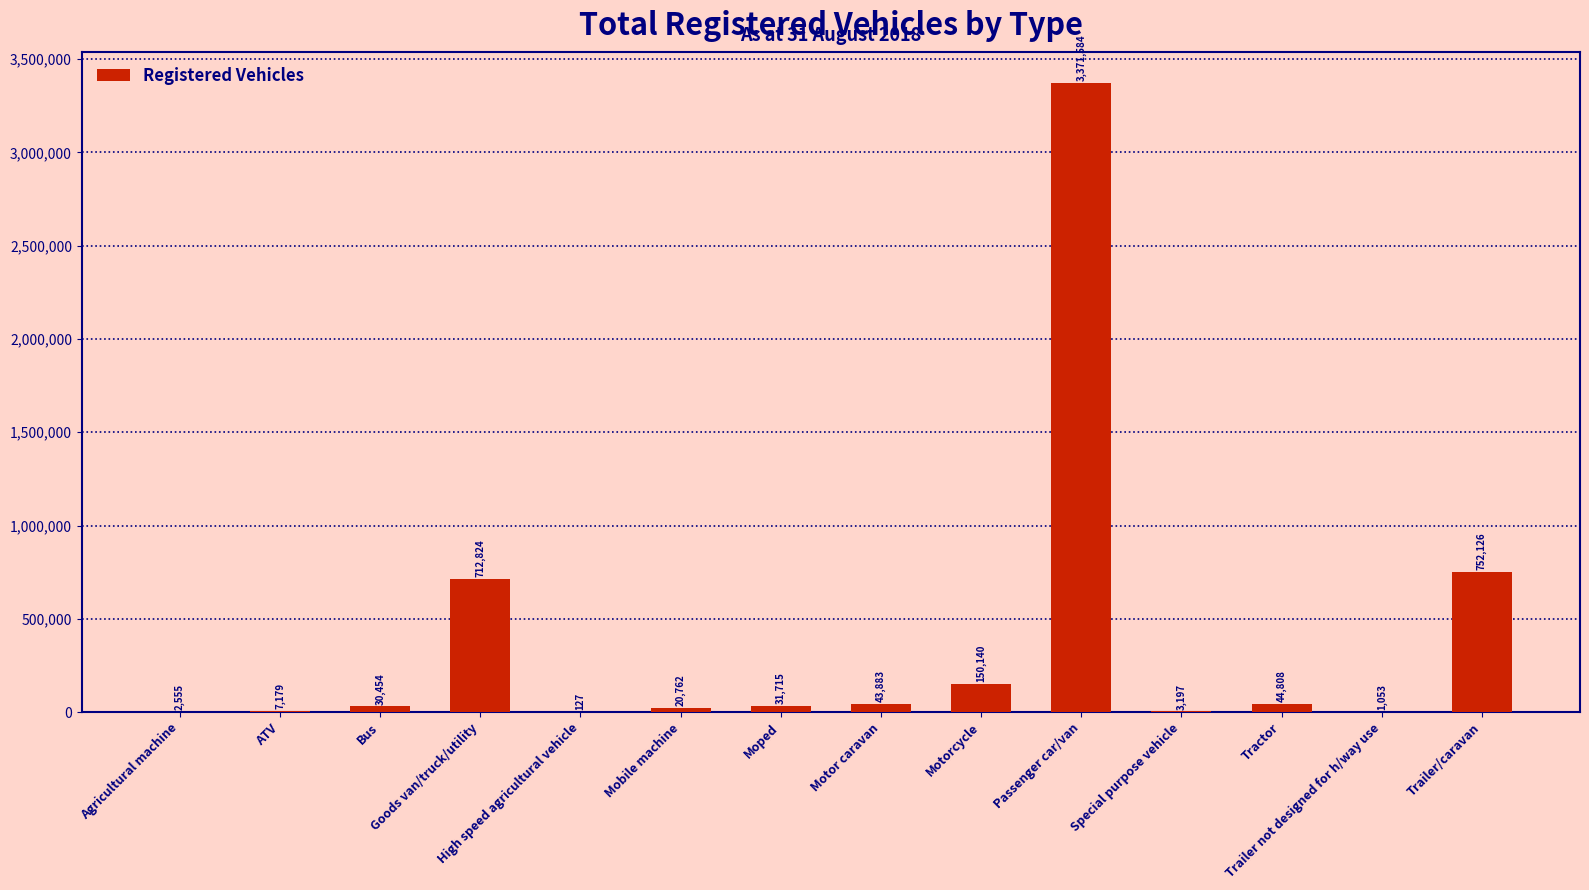

What is the greatest value displayed?

3371584